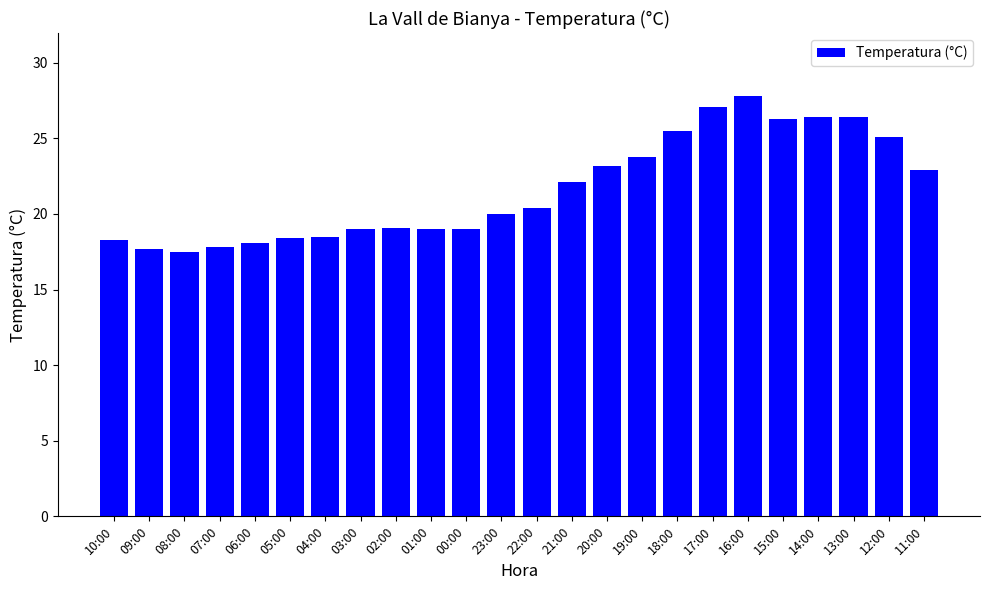

What is the value of the 4th bar from the left?

17.8